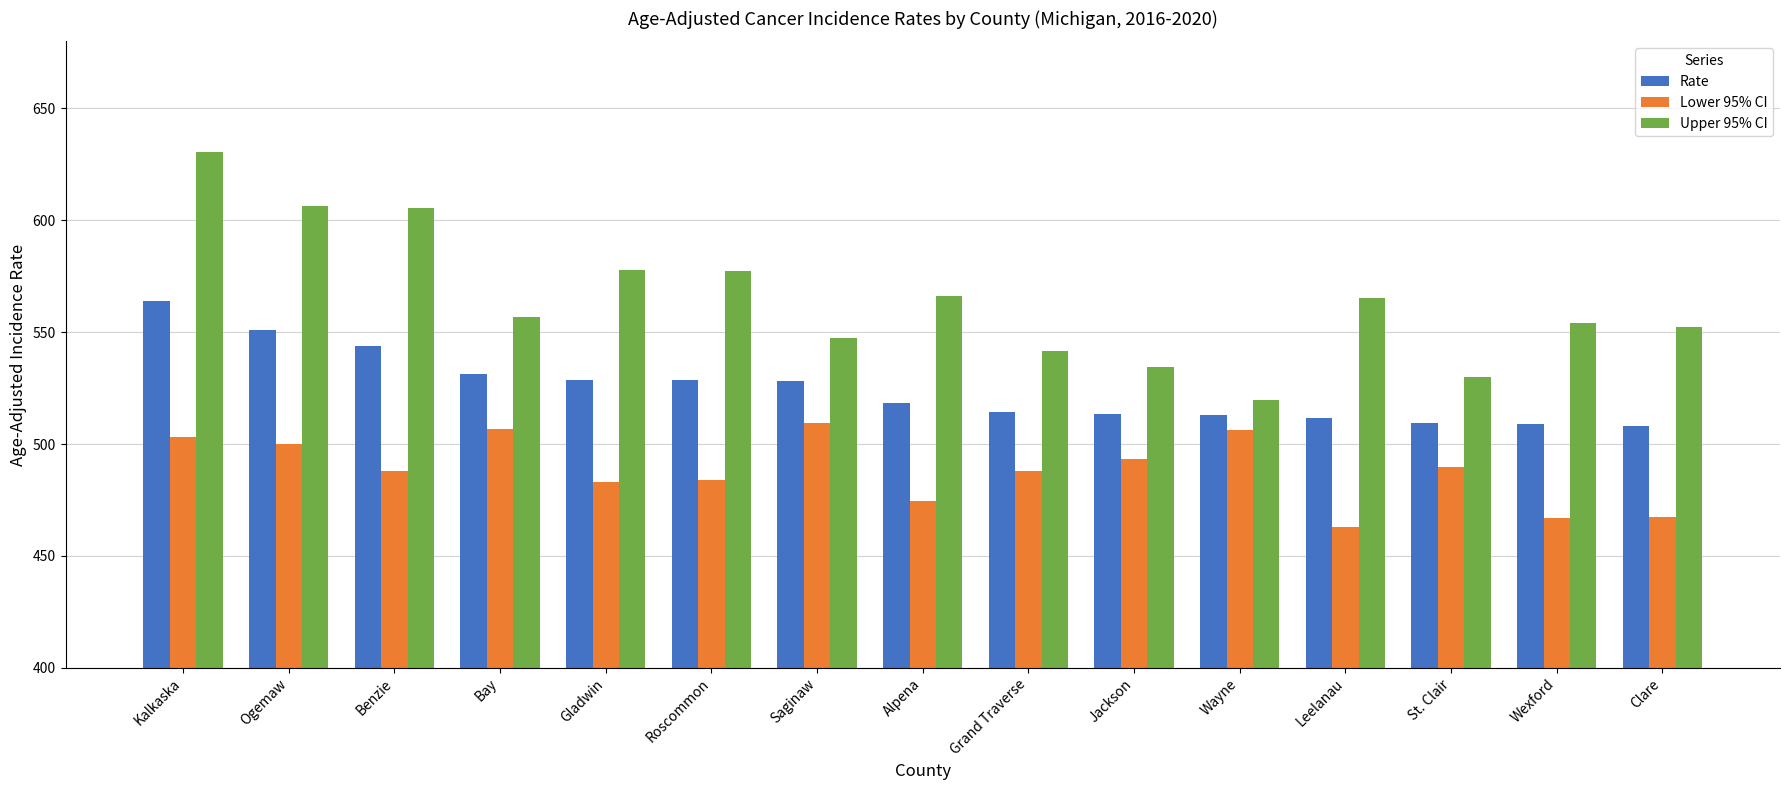

The Lower 95% CI series shows 855.8 at Benzie. True or false?

False